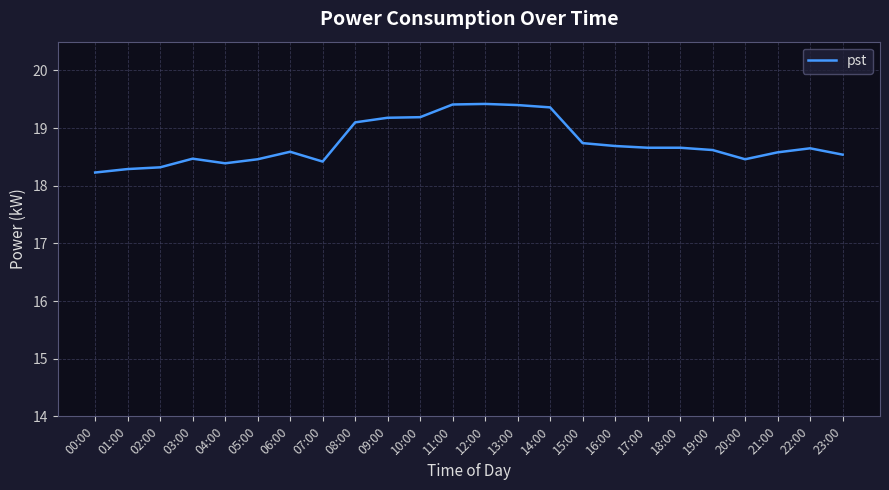

The value at 18:00 is 5.8. True or false?

False